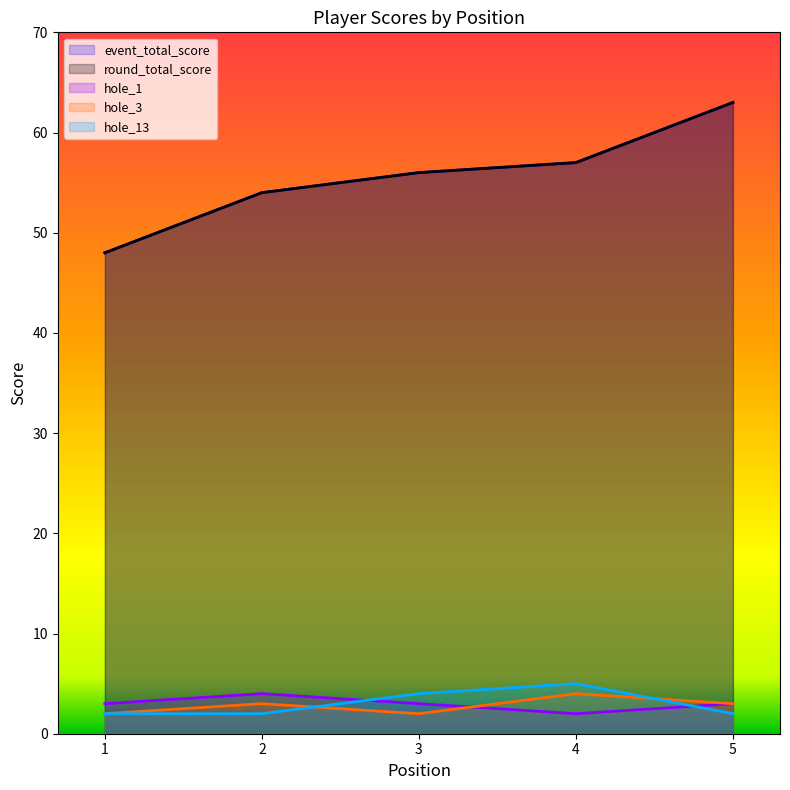

What is the value of the hole_3 point at the 5th from the left?

3